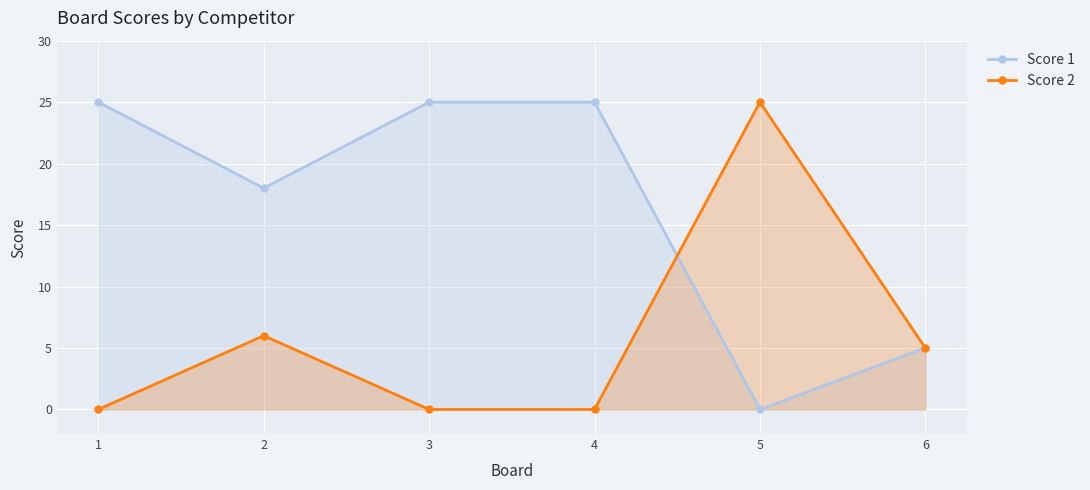

Is the value of Score 1 at 6 greater than the value of Score 2 at 1?

Yes